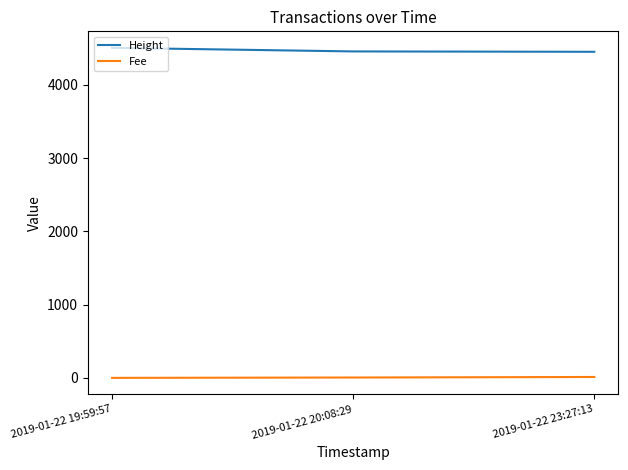

List the series in order of their peak value, highest first.

Height, Fee